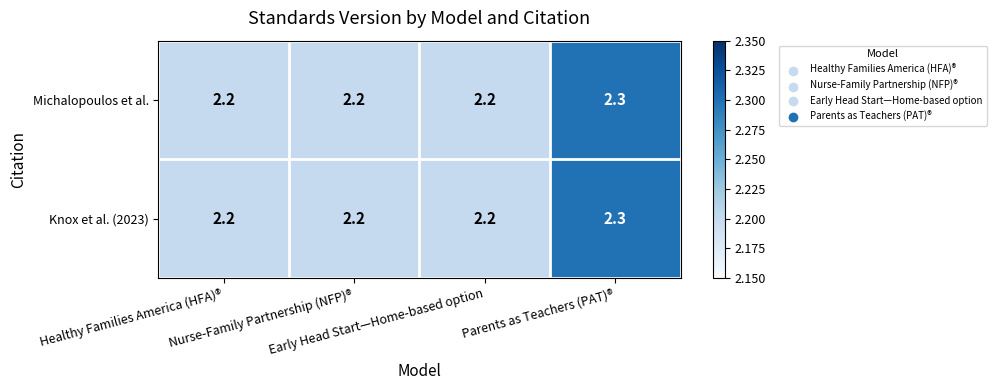

What is the minimum value for Knox et al. (2023)?

2.2